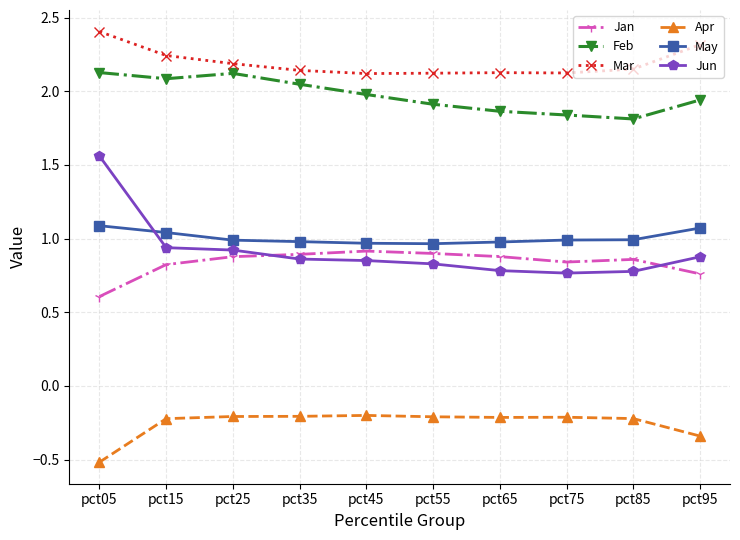

Which series has the largest range (max minus min)?

Jun